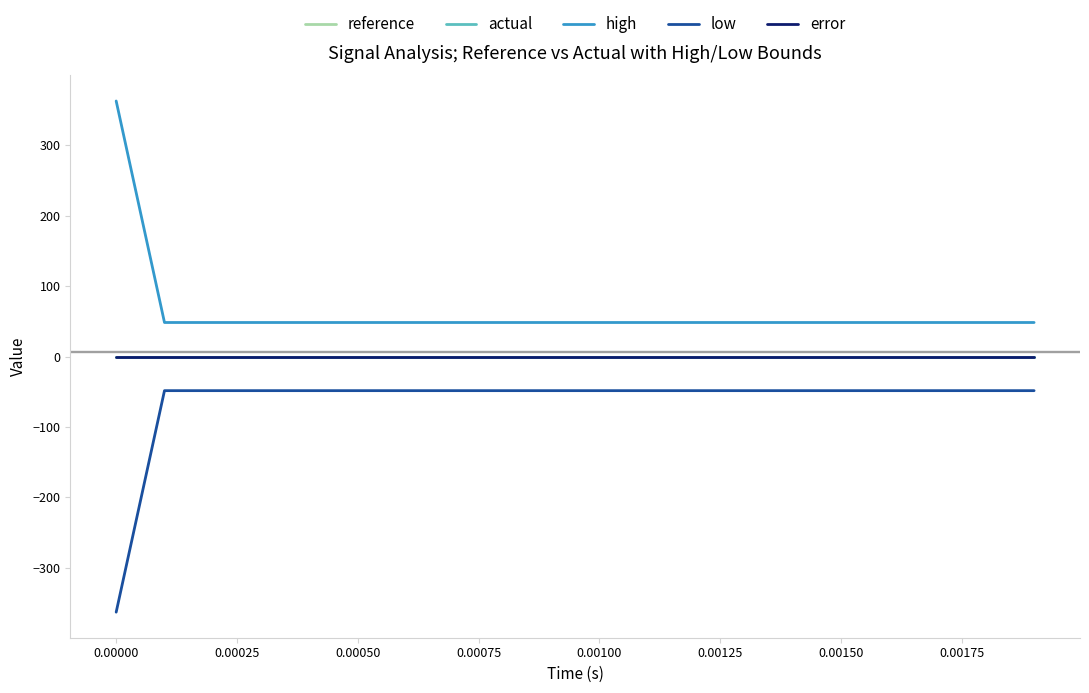

True or false: low has more than 2 interior local peaks.

False